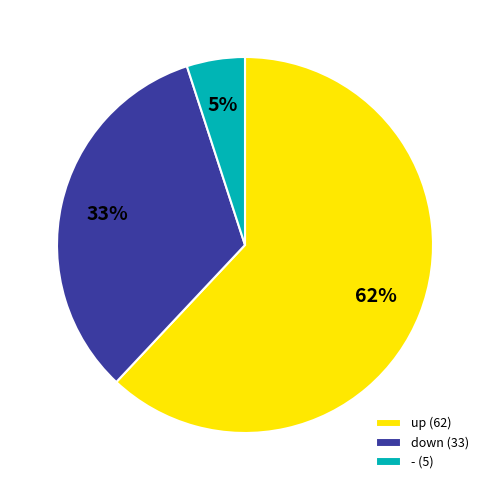

To the nearest percent, what is the combined percentage of down and -?

38%